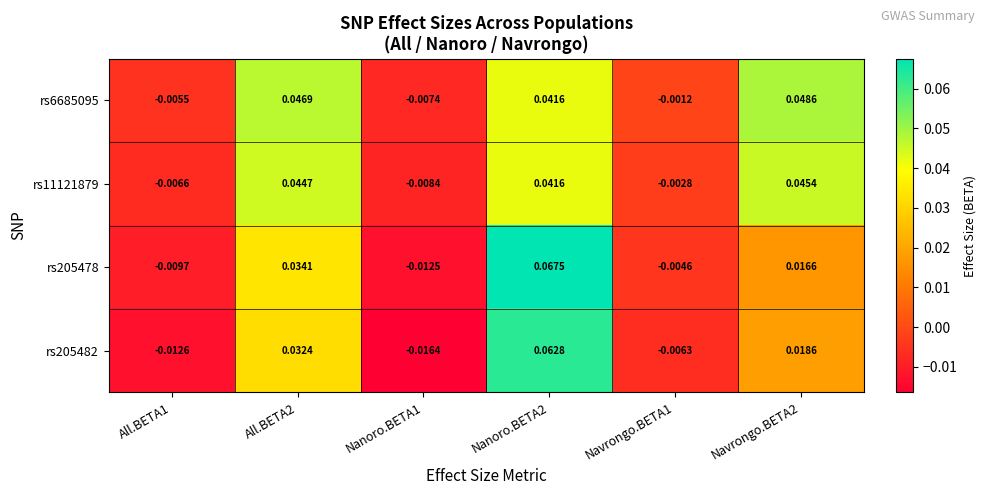

How many values in rs6685095 are above zero?

3